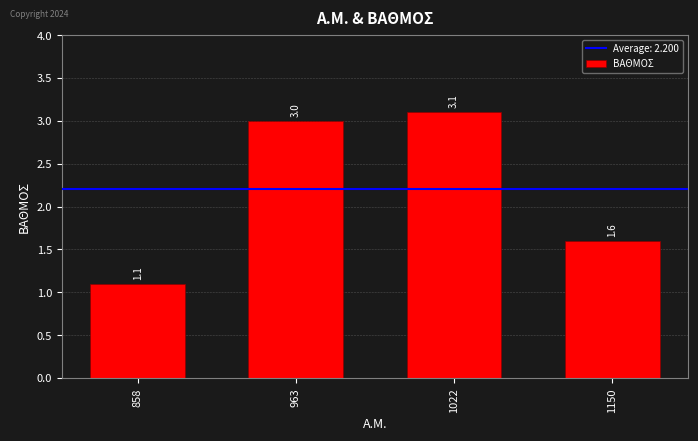

Count the number of data series in this chart.

1